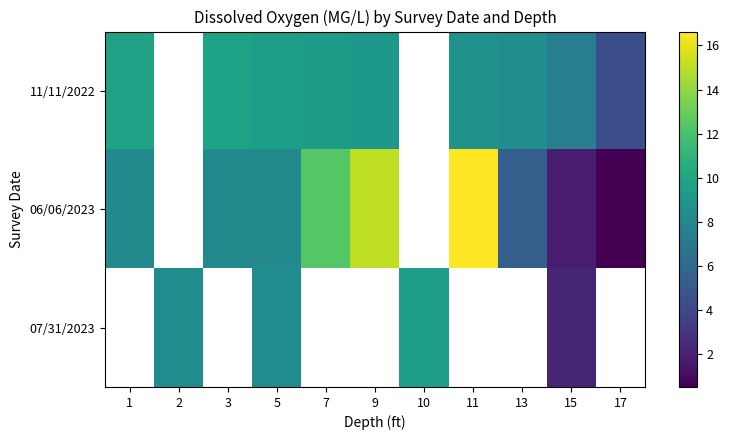

The value of 07/31/2023 at 5 is 8.3. True or false?

True